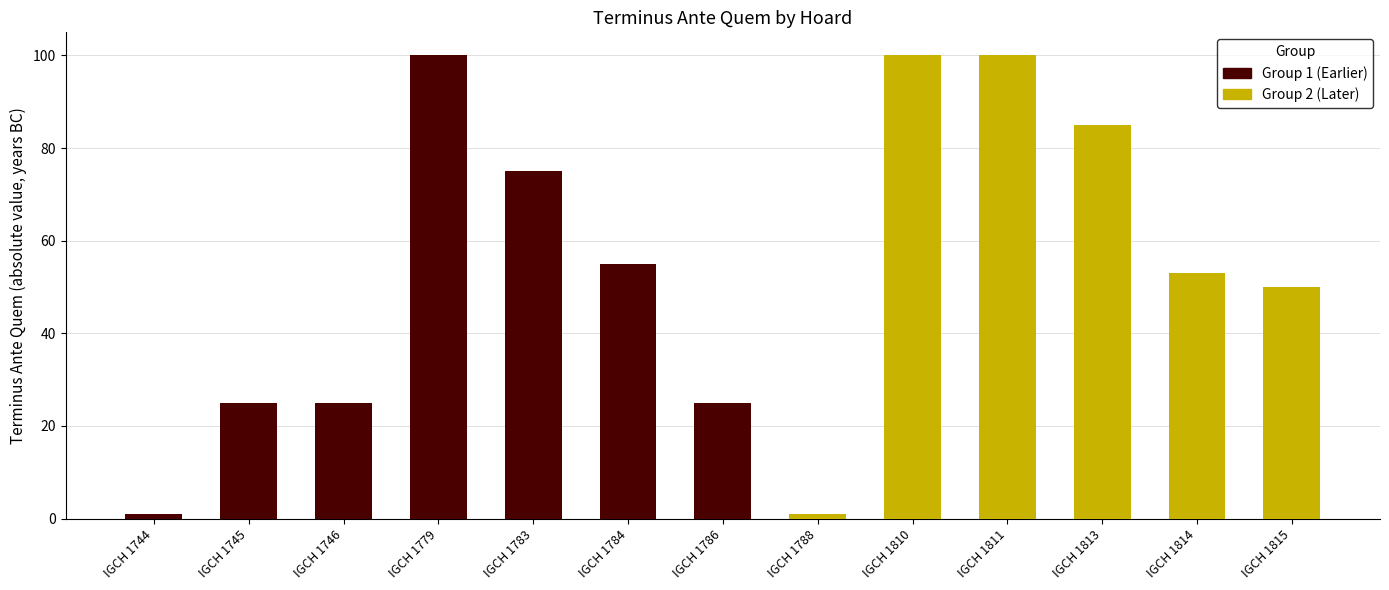

Rank the series at IGCH 1786 from lowest to highest value.

Group 2 (Later), Group 1 (Earlier)